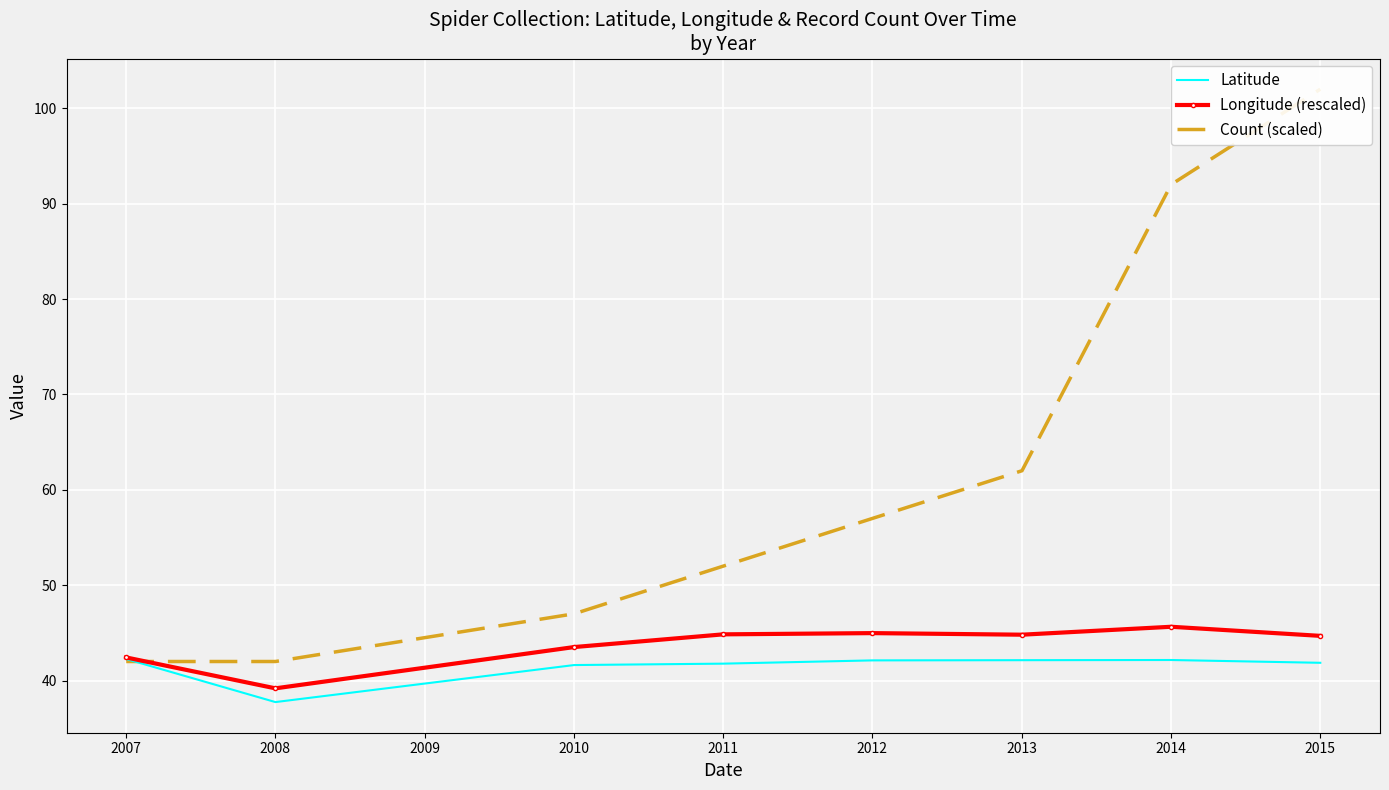

What is the value of the Latitude point at the 5th from the left?

42.1